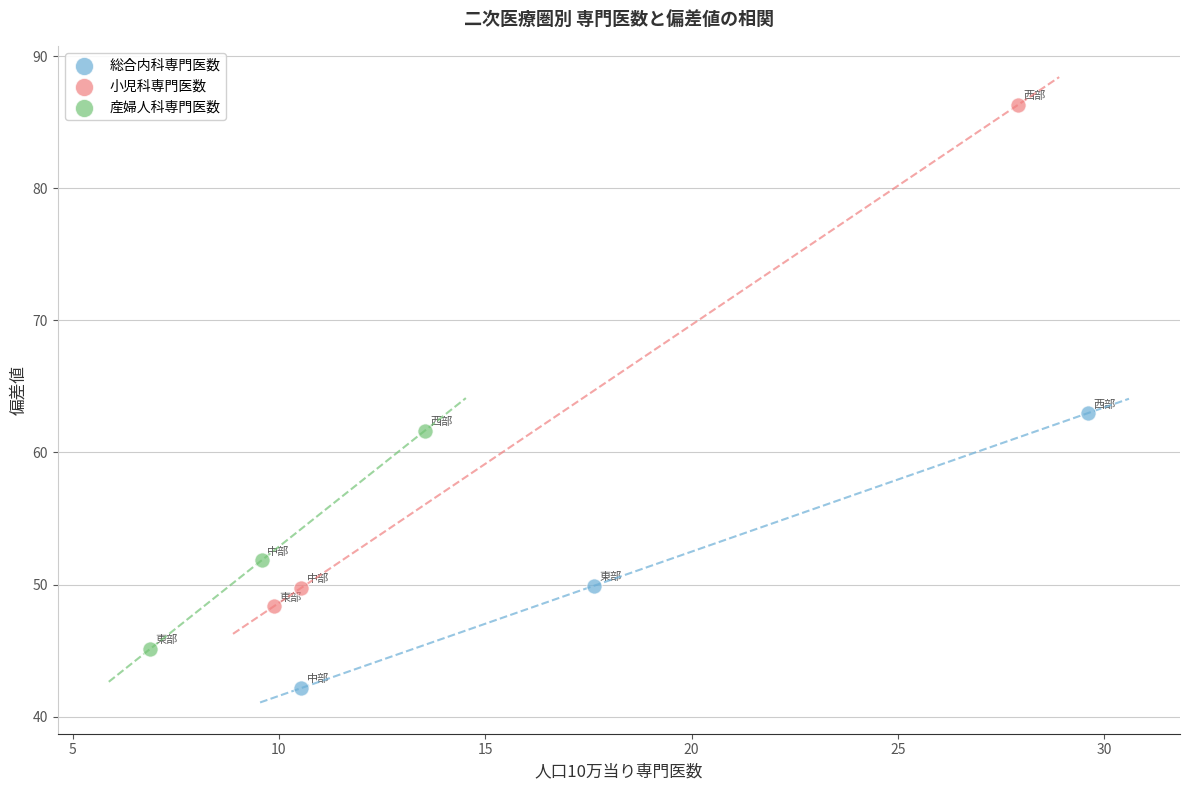

Which series contains the lowest Y value?

総合内科専門医数